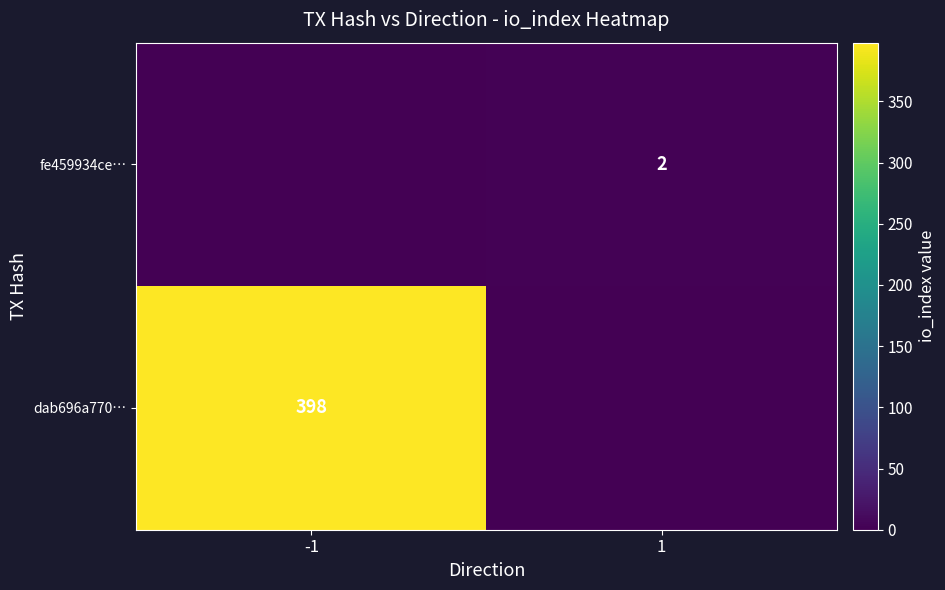

Is it true that dab696a770… equals 523 at -1?

False